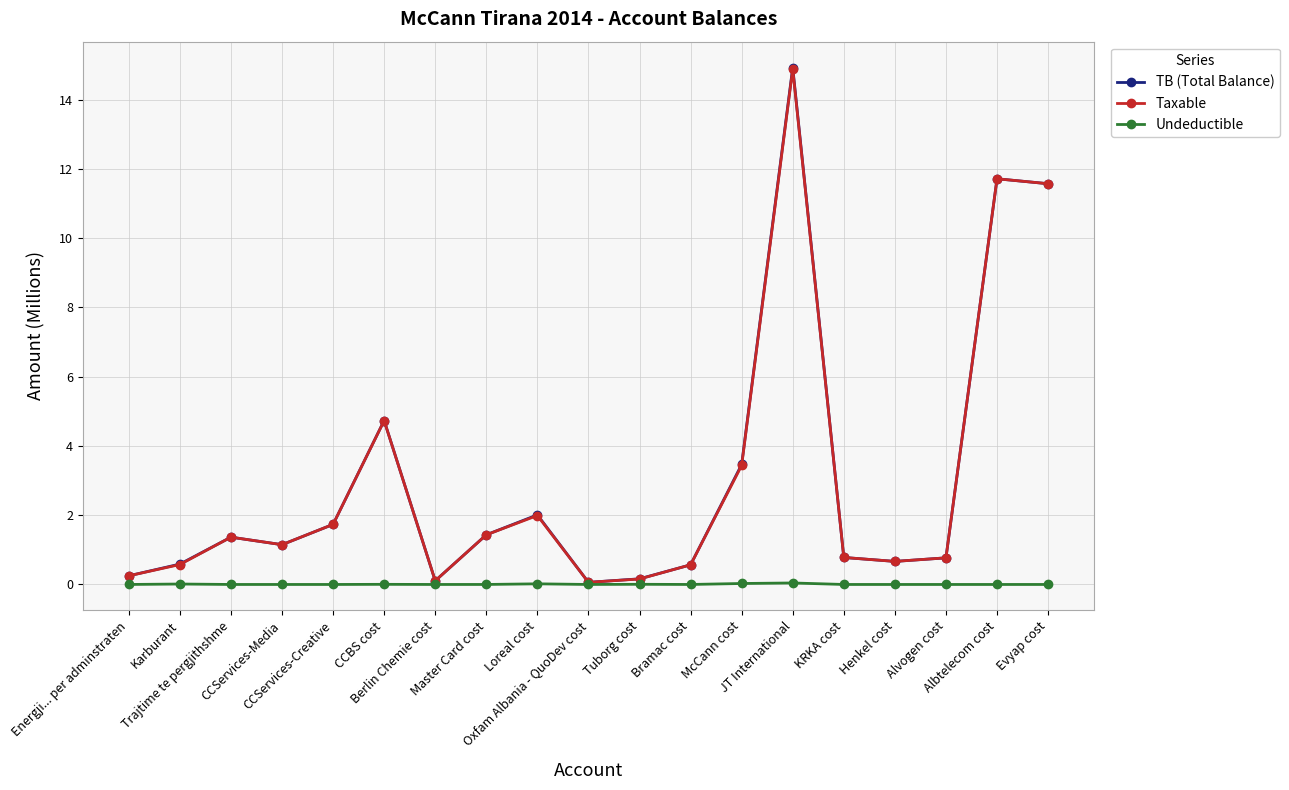

How many data points in Taxable are above 1?

10